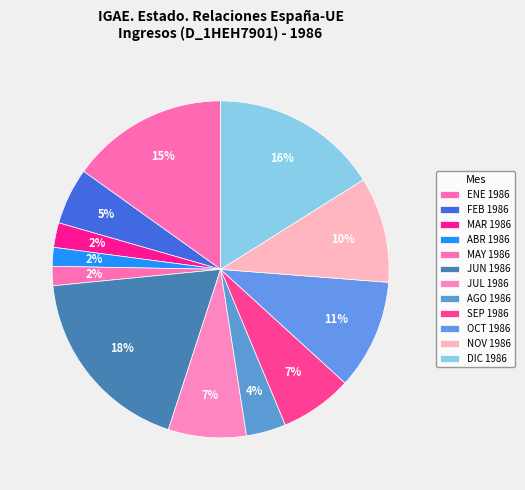

Does any single category account for the majority?

No